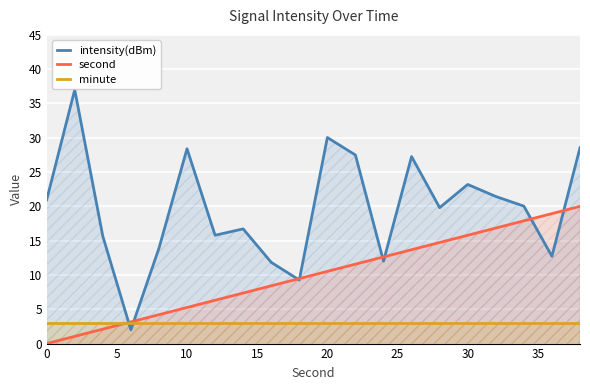

Reading left to right, what are all the values shown in this chart?

intensity(dBm): 20.9	37.0	15.7	2.0	13.9	28.4	15.8	16.7	11.8	9.3	30.0	27.5	12.0	27.3	19.8	23.2	21.4	20.0	12.7	28.5
second: 0.0	1.1	2.1	3.2	4.2	5.3	6.3	7.4	8.4	9.5	10.5	11.6	12.6	13.7	14.7	15.8	16.8	17.9	18.9	20.0
minute: 3.0	3.0	3.0	3.0	3.0	3.0	3.0	3.0	3.0	3.0	3.0	3.0	3.0	3.0	3.0	3.0	3.0	3.0	3.0	3.0